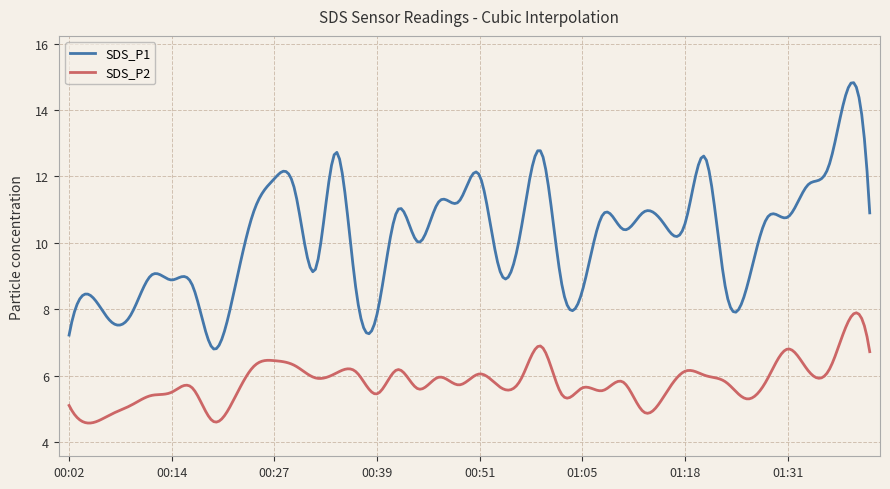

Rank the series by their maximum value, from lowest to highest.

SDS_P2, SDS_P1